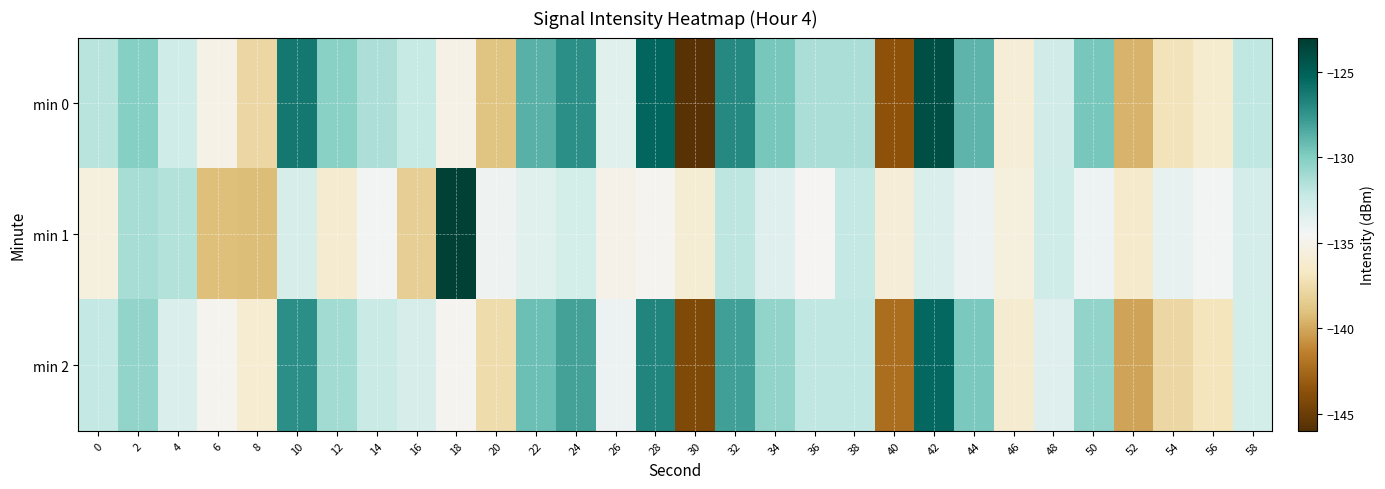

Which series has the largest total across all categories?

row_0